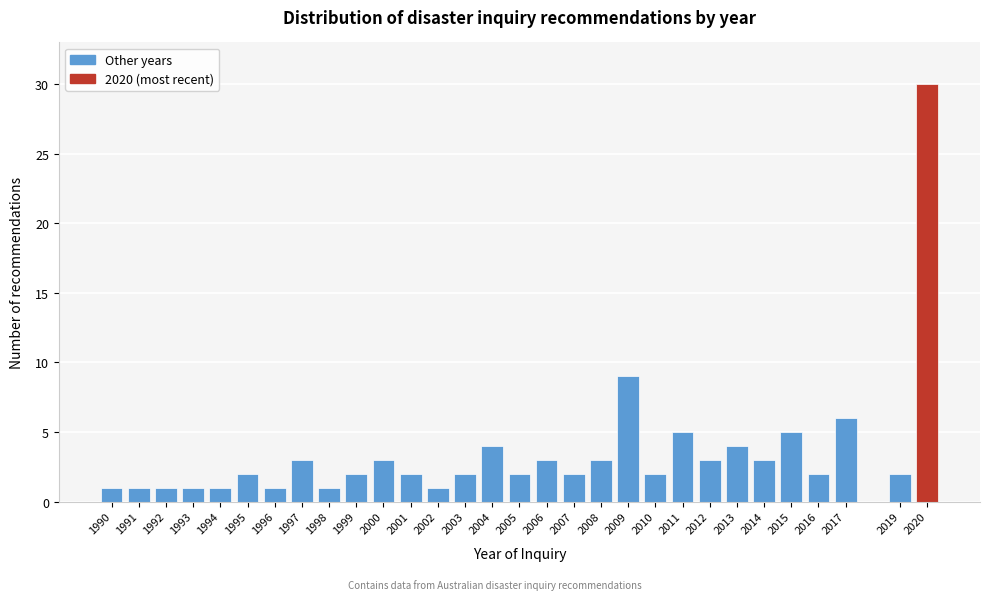

Reading left to right, extract all data points from this chart.

1990=1	1991=1	1992=1	1993=1	1994=1	1995=2	1996=1	1997=3	1998=1	1999=2	2000=3	2001=2	2002=1	2003=2	2004=4	2005=2	2006=3	2007=2	2008=3	2009=9	2010=2	2011=5	2012=3	2013=4	2014=3	2015=5	2016=2	2017=6	2019=2	2020=30